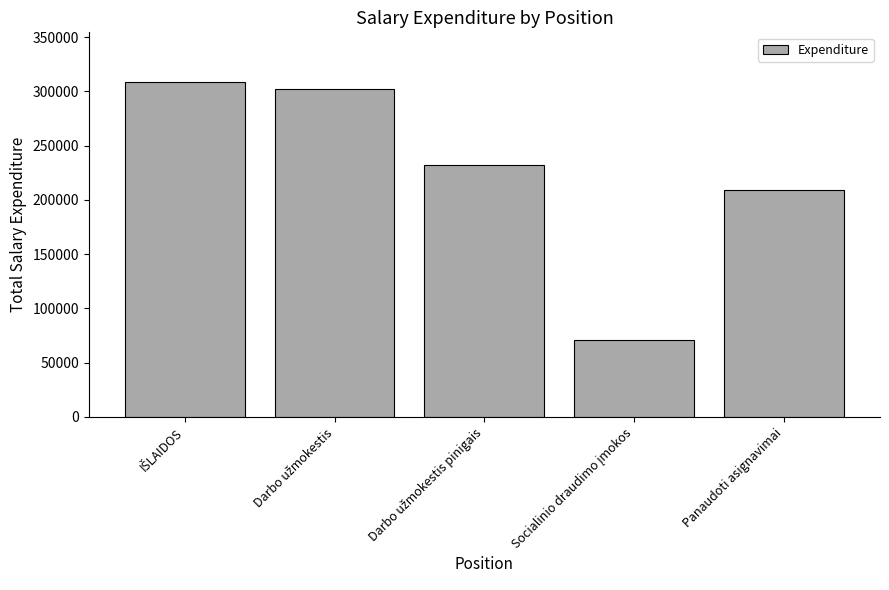

What is the minimum value shown in the chart?

70600.0